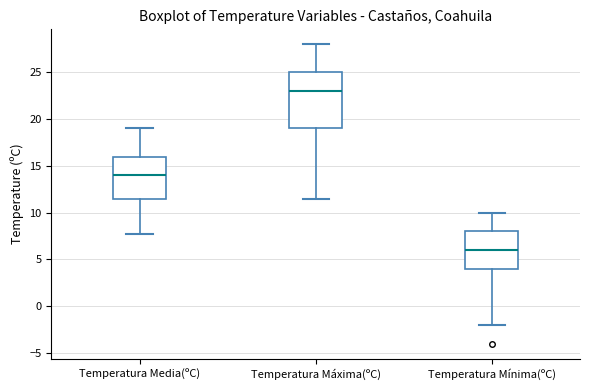

Which box is the tallest, from its lower edge to its upper edge?

Temperatura Máxima(ºC)